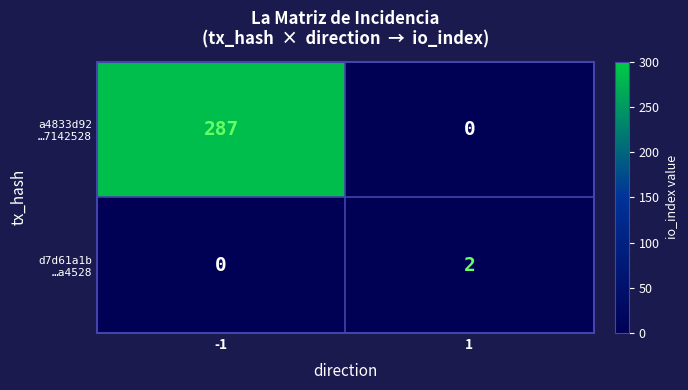

What is the total value across all series at -1?

287